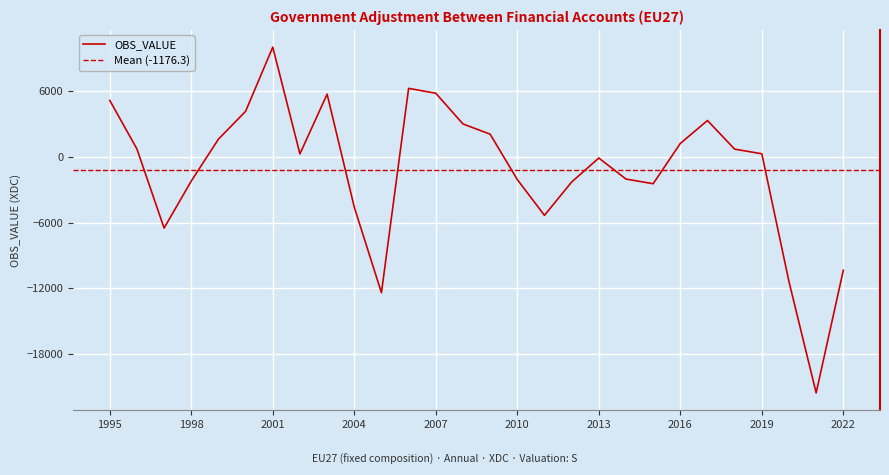

How many values are below zero?

13